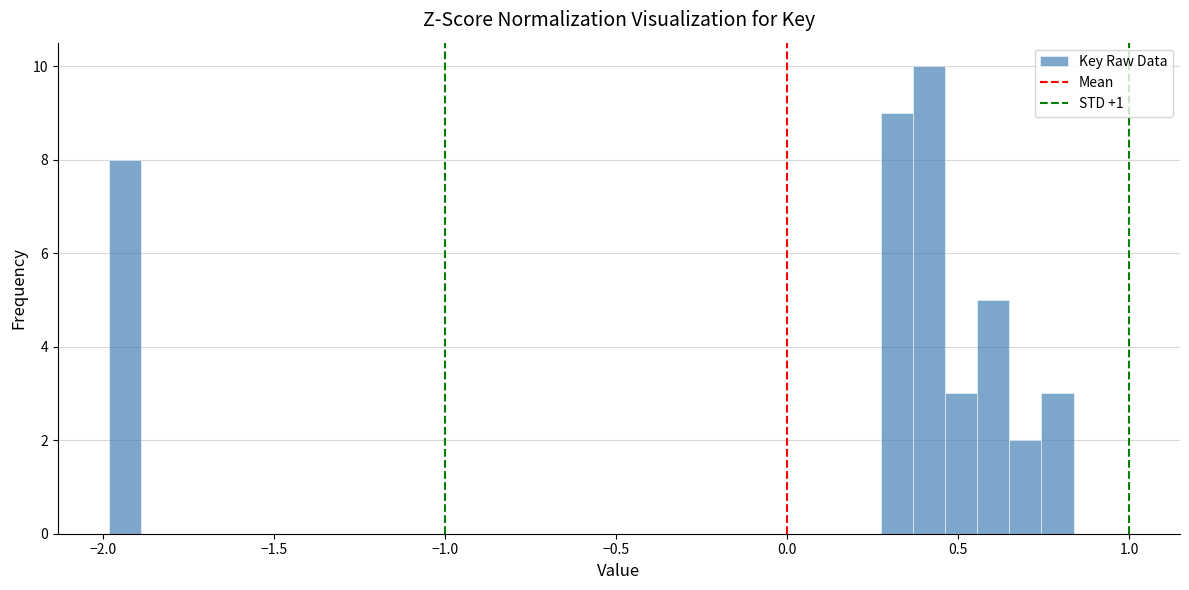

Around what value on the x-axis is the tallest bar? Give the approximate position of its centre, as read against the axis.

0.40